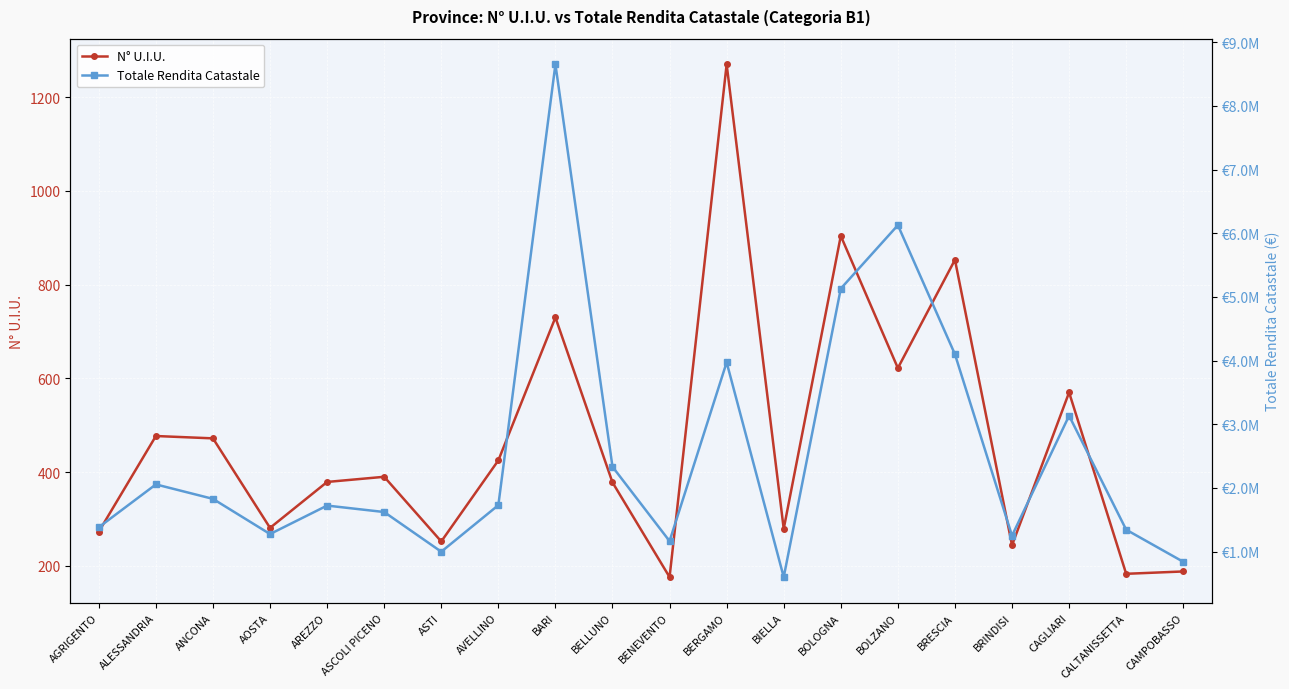

At which label is N° U.I.U. closest to 723?

BARI